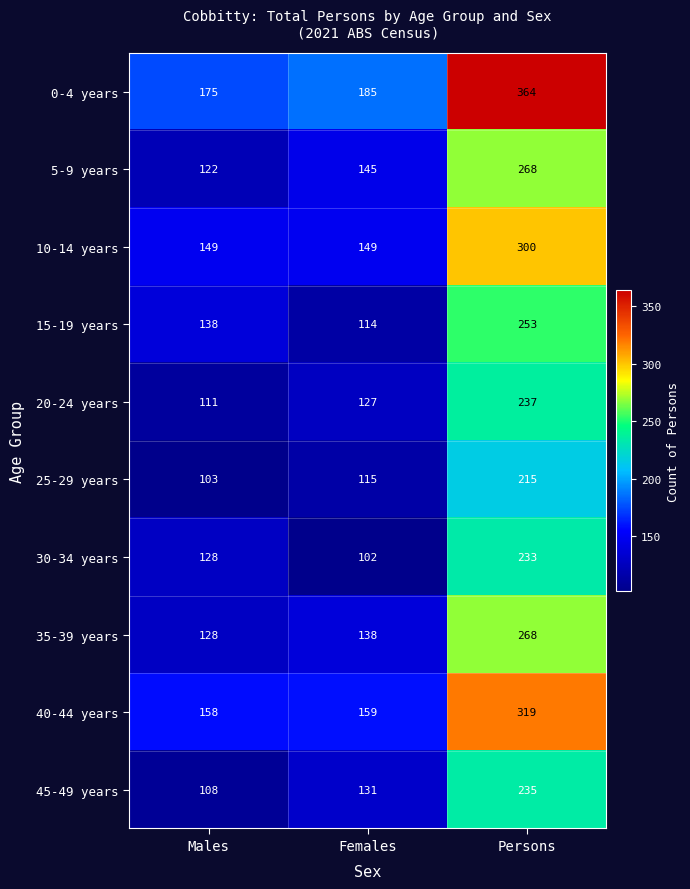

What is the maximum value for 0-4 years?

364